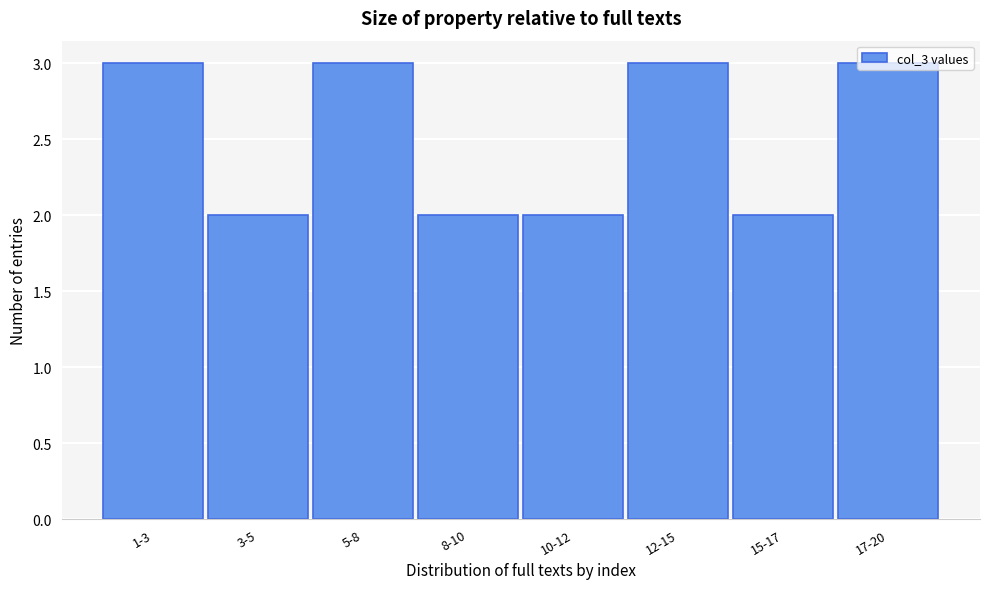

What position from the right is 8-10?

5